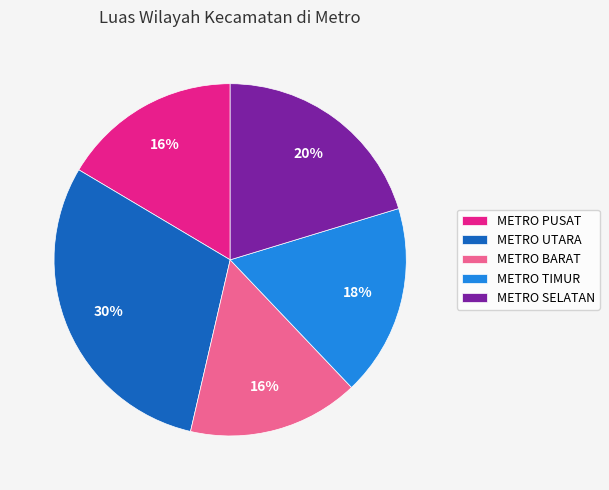

How many segments does this pie chart have?

5